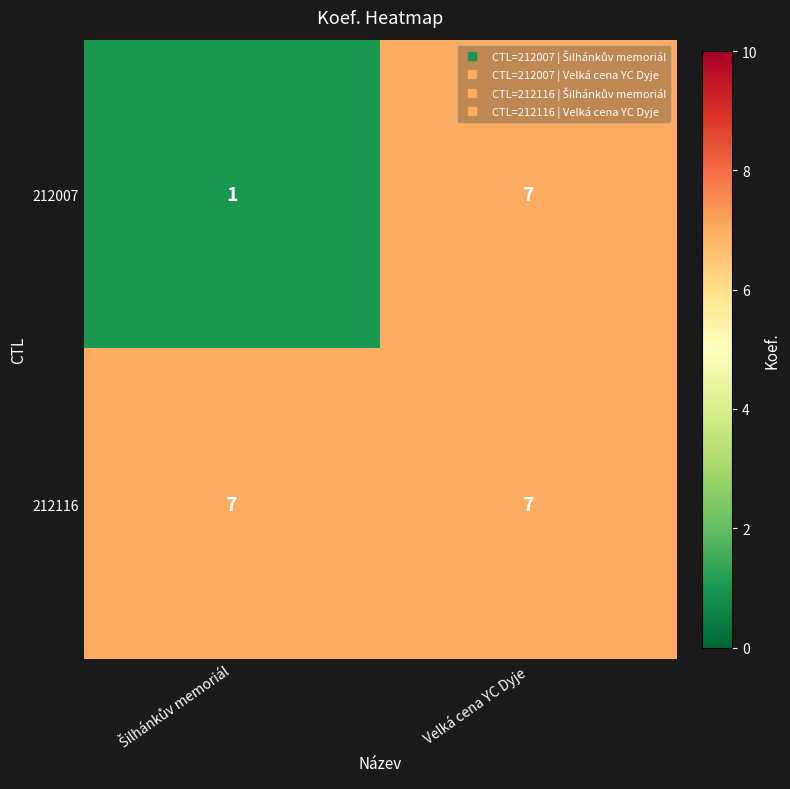

Which series has the widest spread of values?

212007